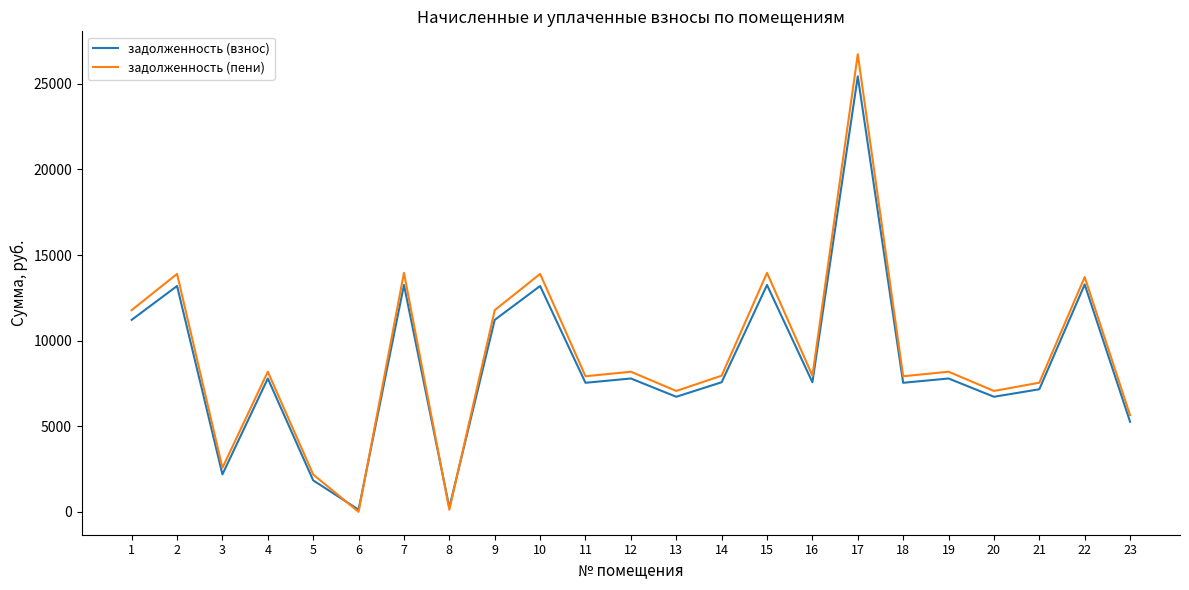

What is the lowest value of the задолженность (пени) series?

0.4